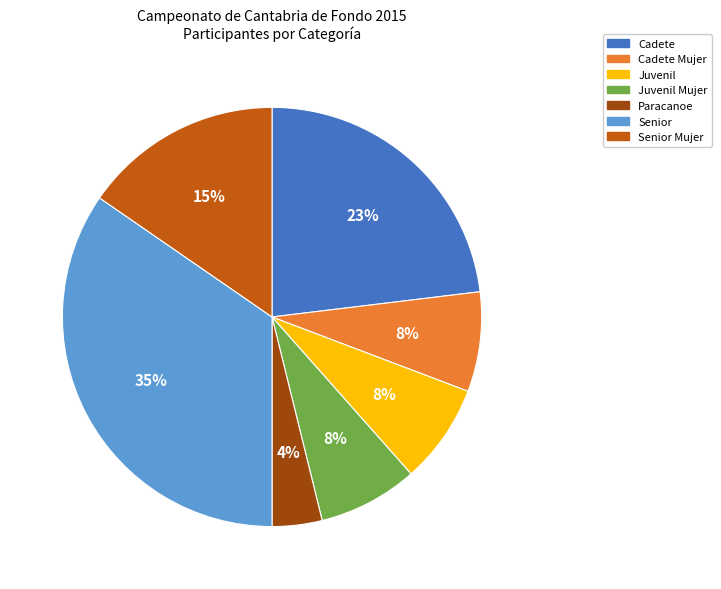

How many segments does this pie chart have?

7